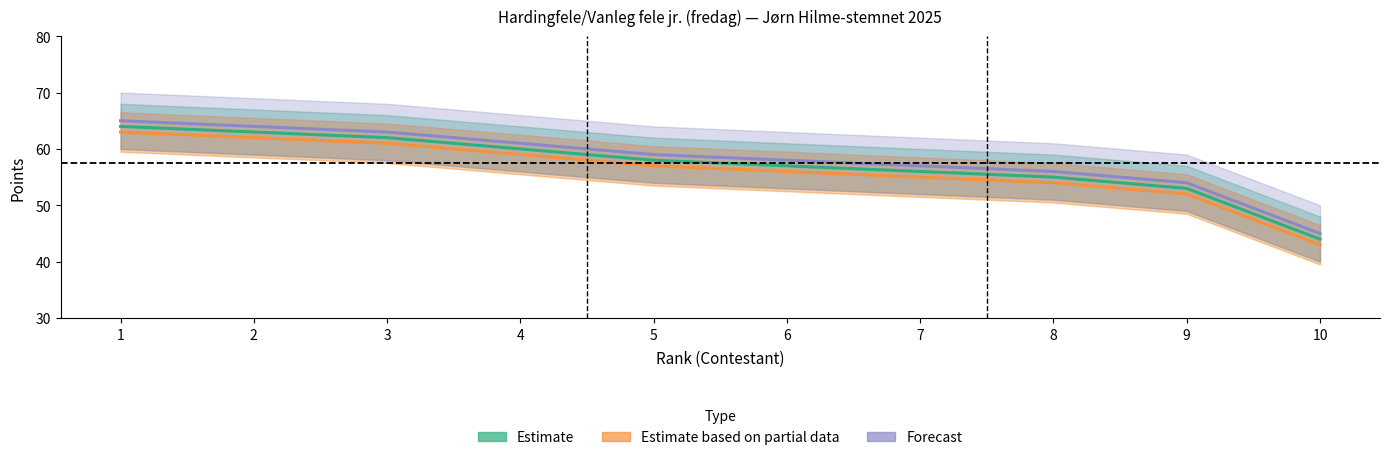

How many data points does each series have?

10